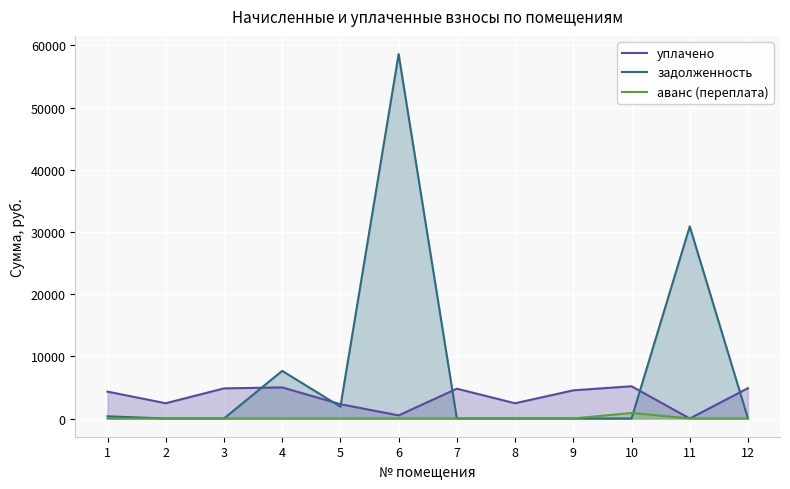

Rank the categories by уплачено value from highest to lowest.

10, 4, 12, 3, 7, 9, 1, 2, 8, 5, 6, 11